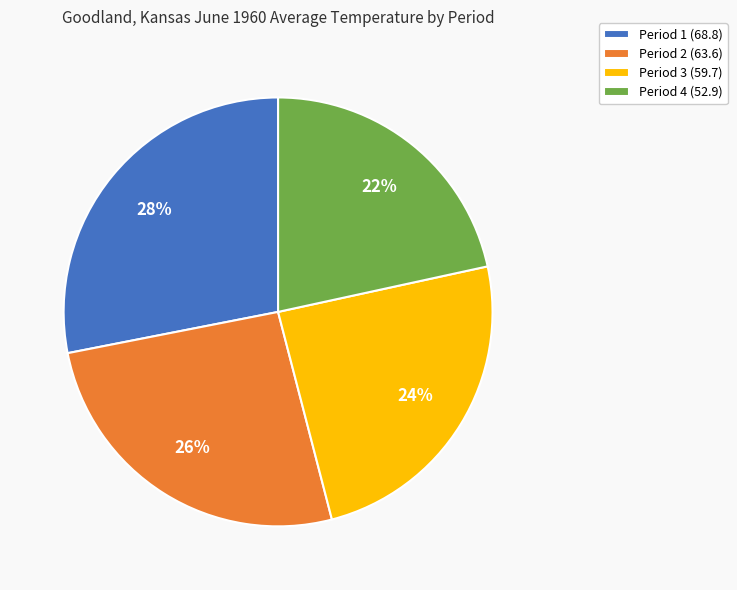

Count the number of slices in the pie.

4